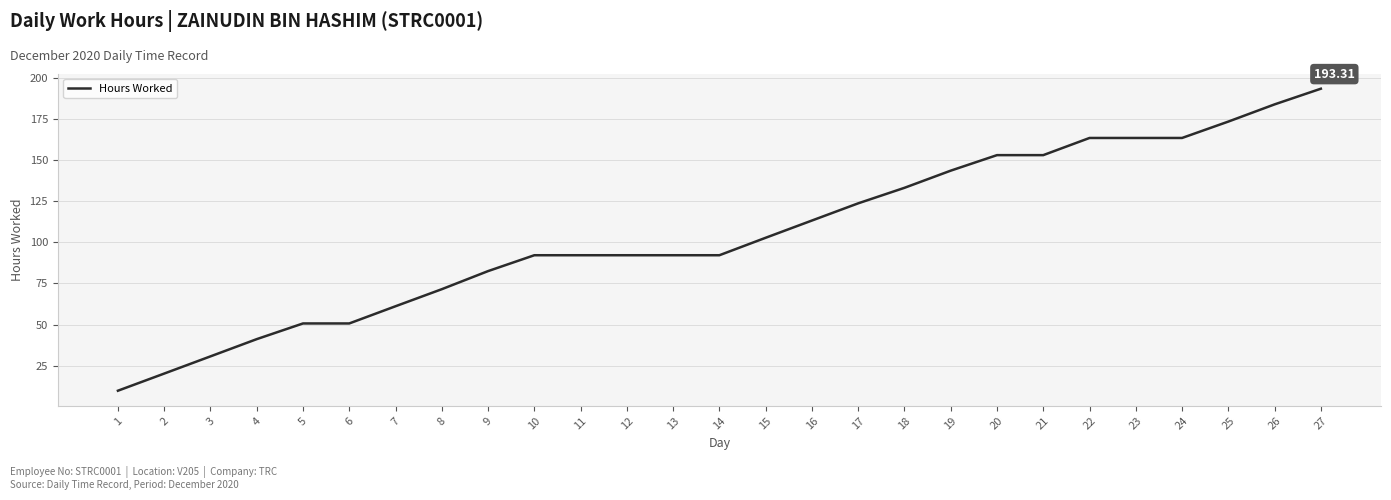

Between 11 and 4, which is larger?

11